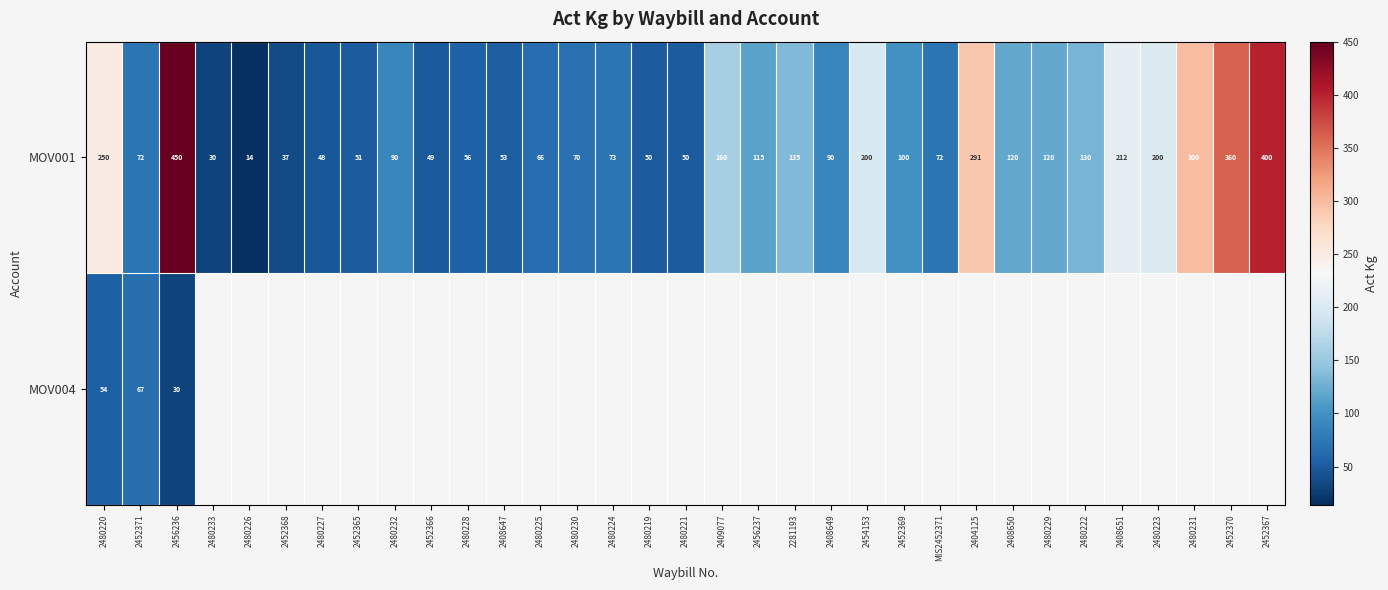

The value of MOV001 at 2454153 is 71.4. True or false?

False